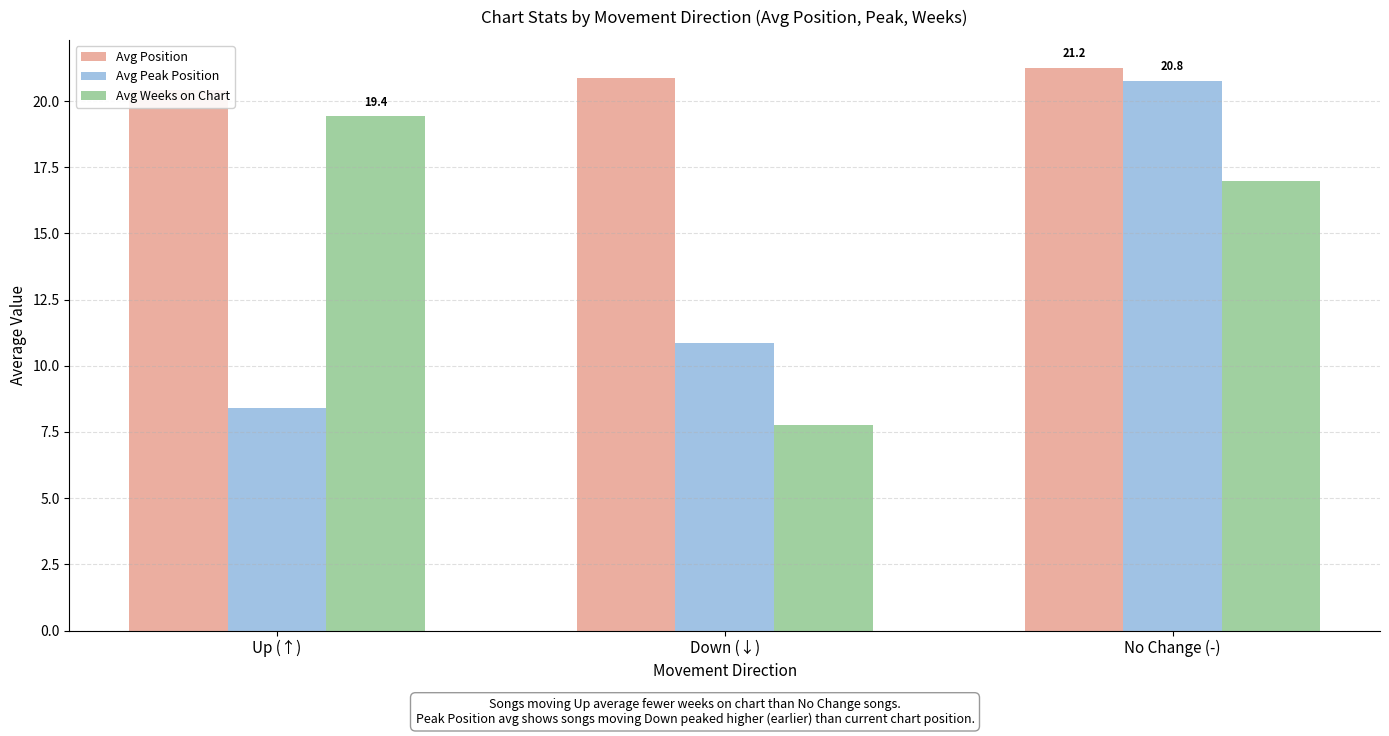

Which category has the highest value across all series?

No Change (-)